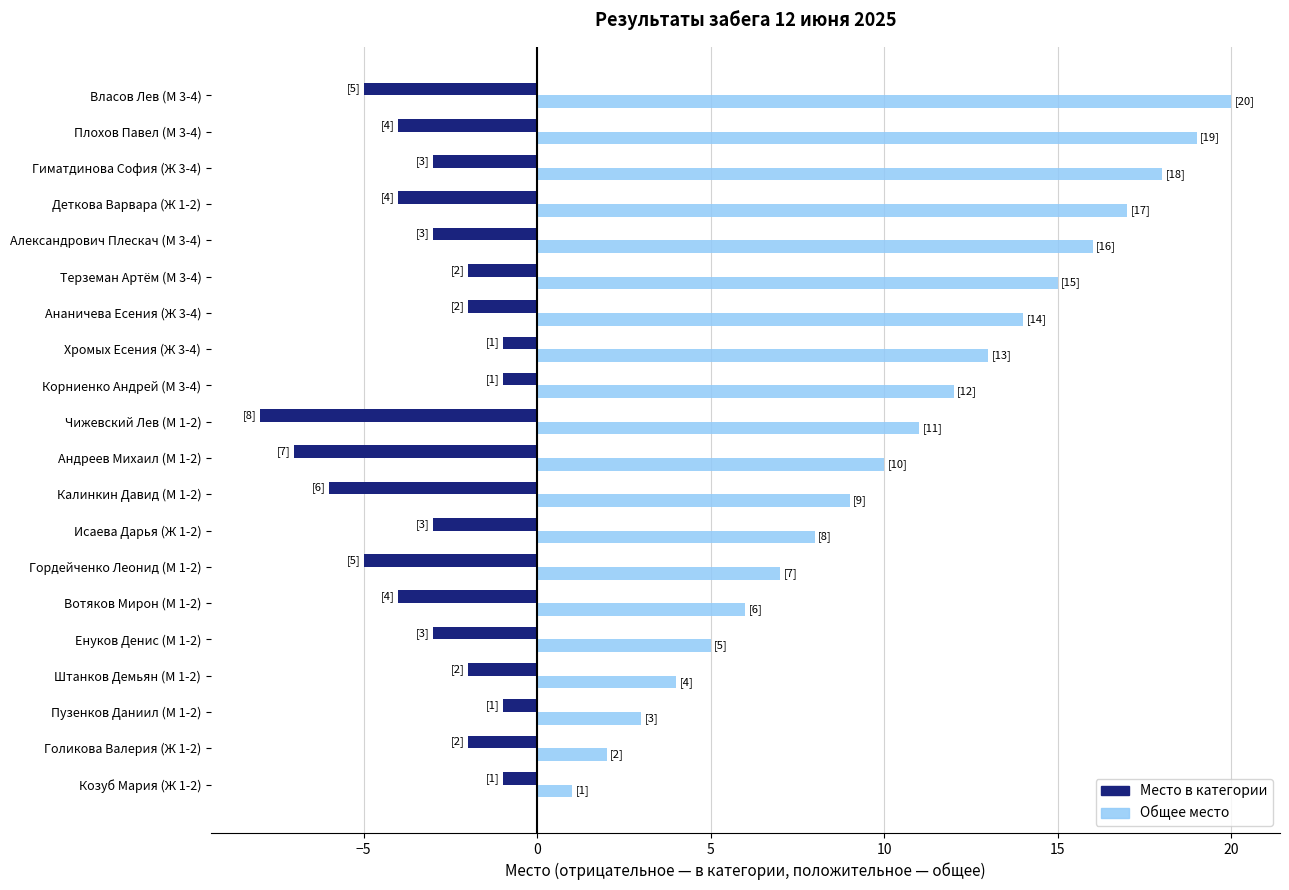

At which category does the chart reach its peak across all series?

Власов Лев (М 3-4)